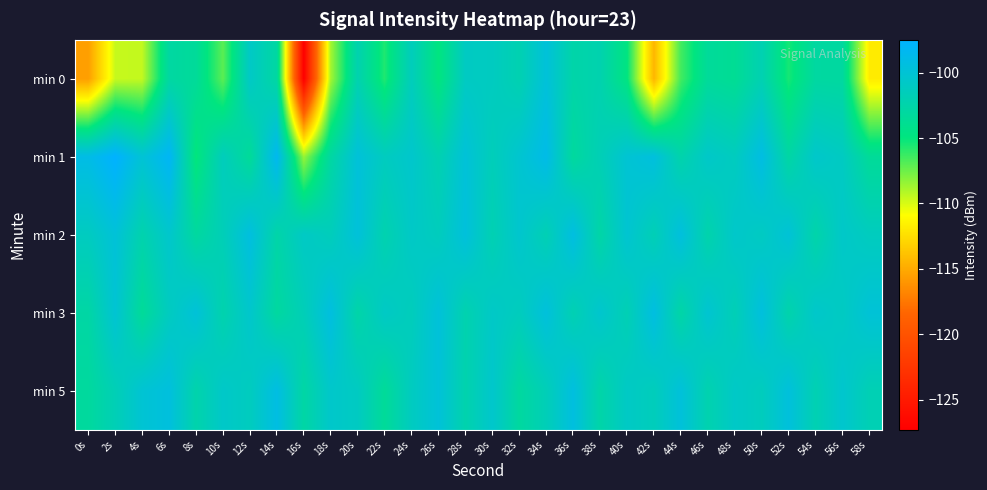

Count the number of categories in the chart.

30